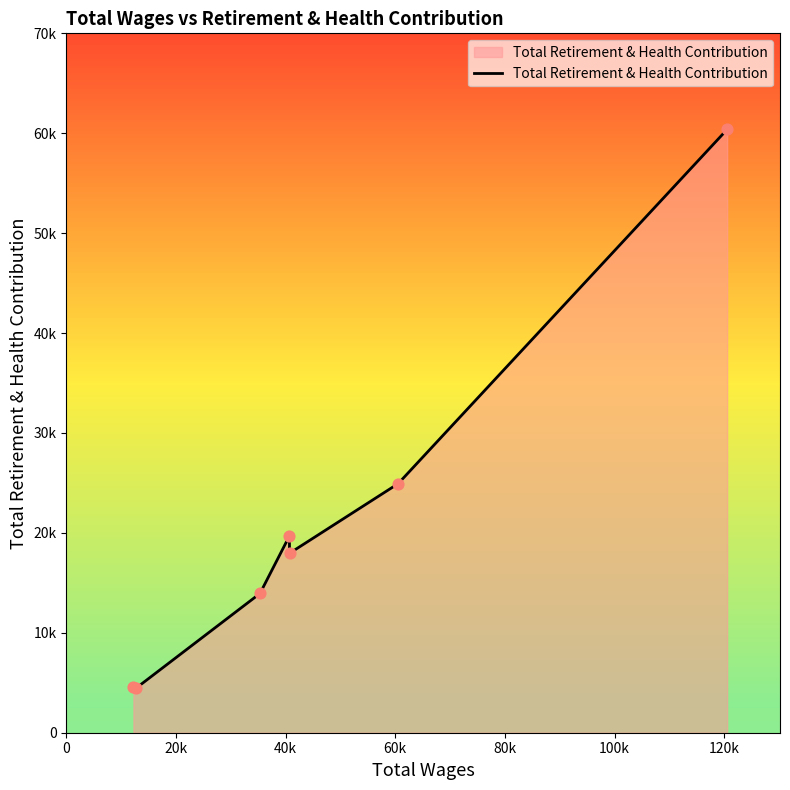

Does the chart have visible grid lines?

No